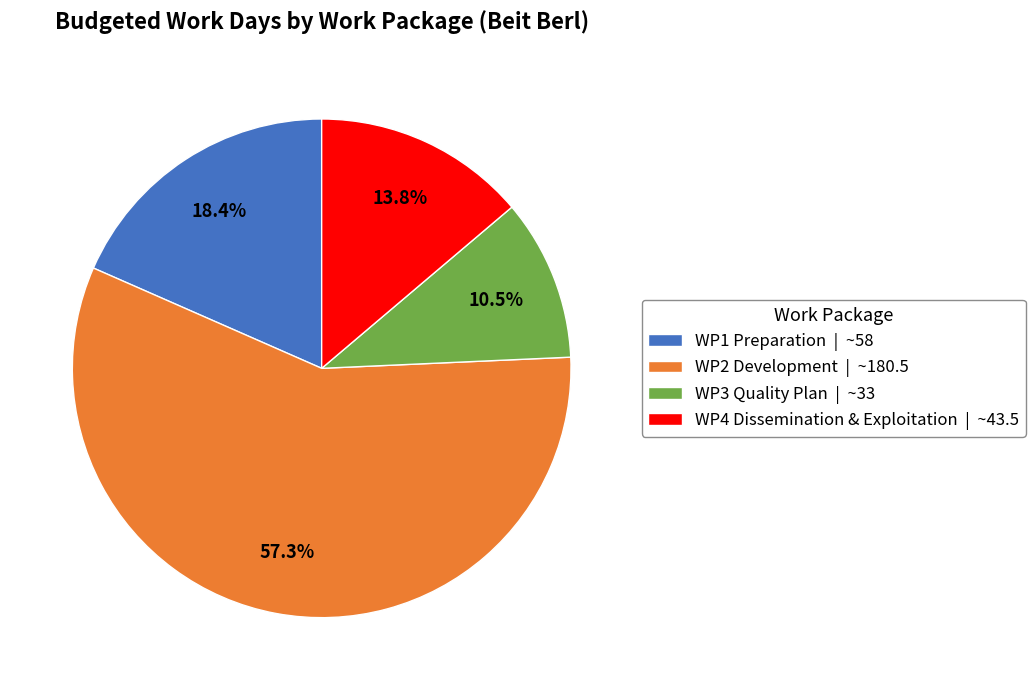

Do WP1 Preparation and WP3 Quality Plan together represent more than half of the pie?

No